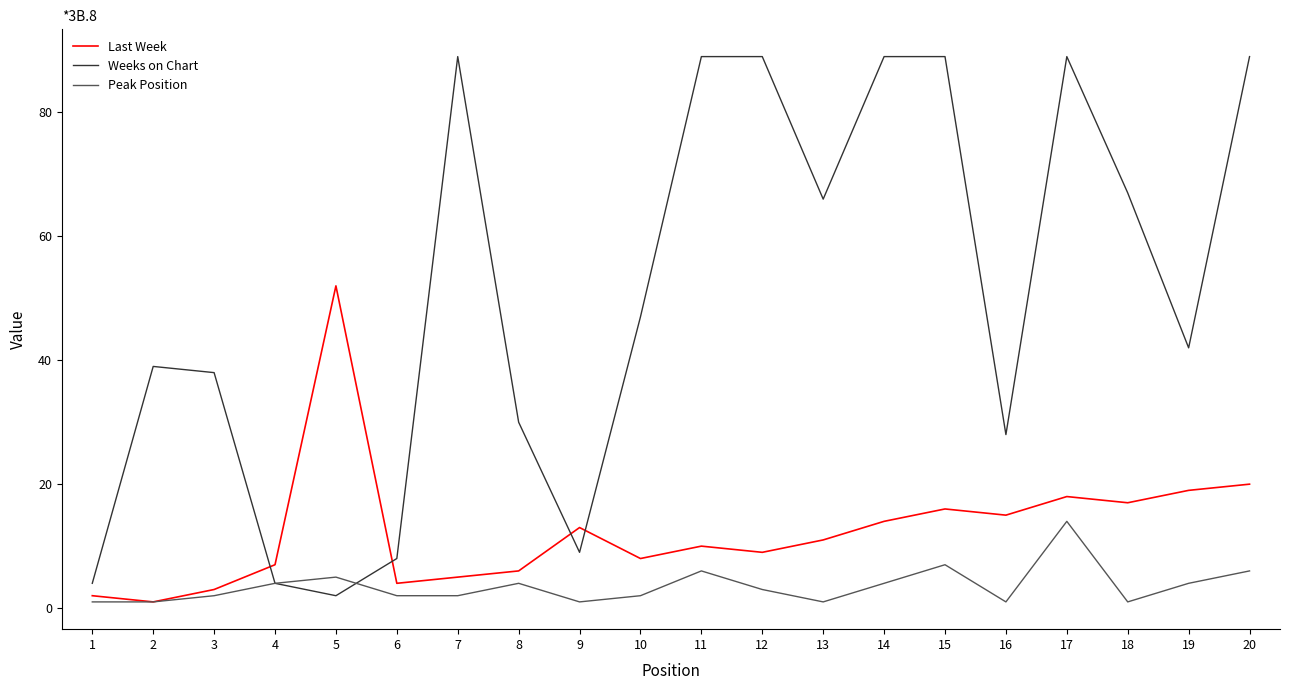

Which series has the largest range (max minus min)?

Weeks on Chart